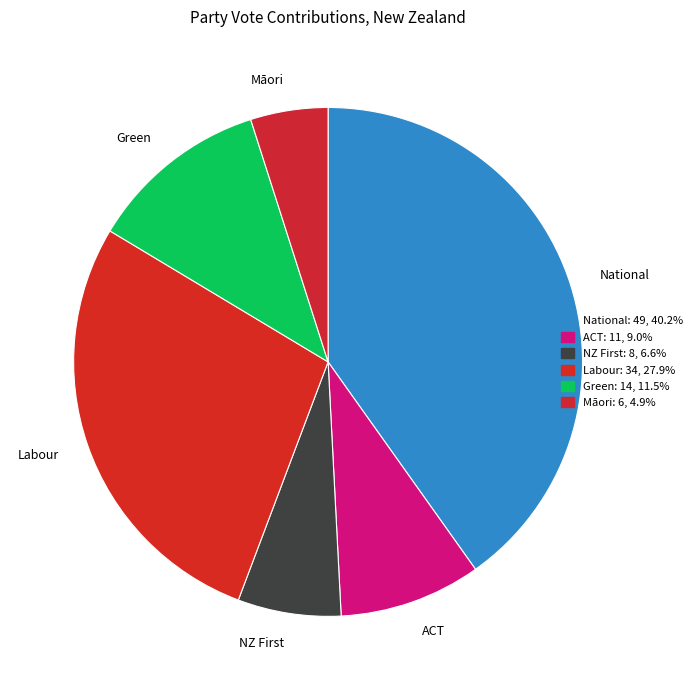

Combined, do Green and Labour account for over 50%?

No